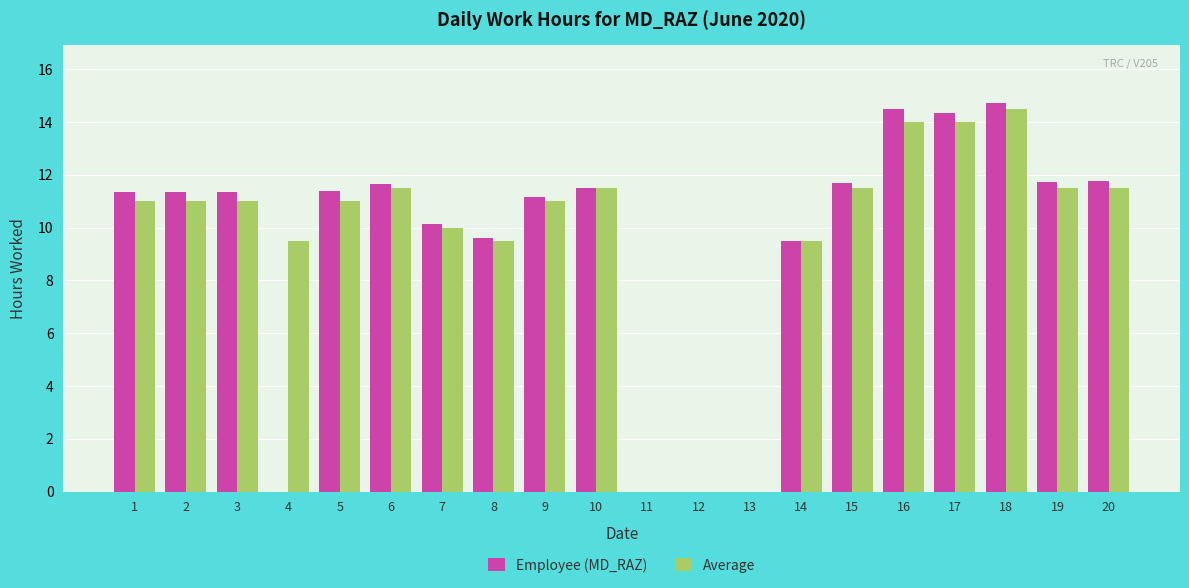

Are the bars horizontal?

No